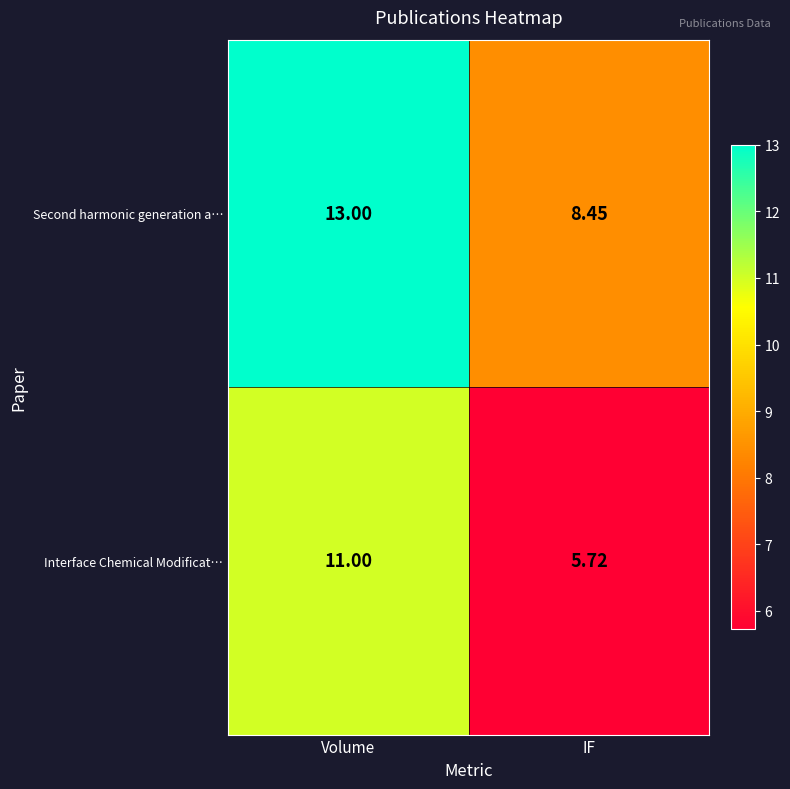

Which series has the widest spread of values?

Interface Chemical Modificat…